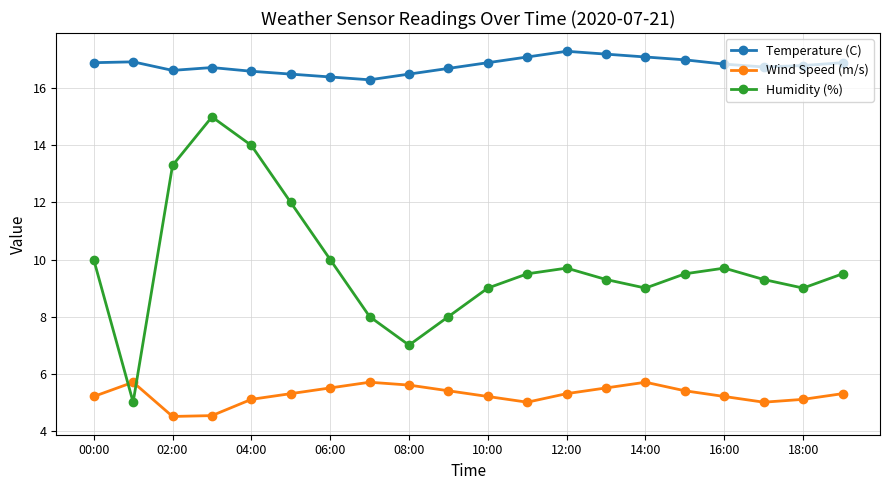

Which series has the largest total across all categories?

Temperature (C)